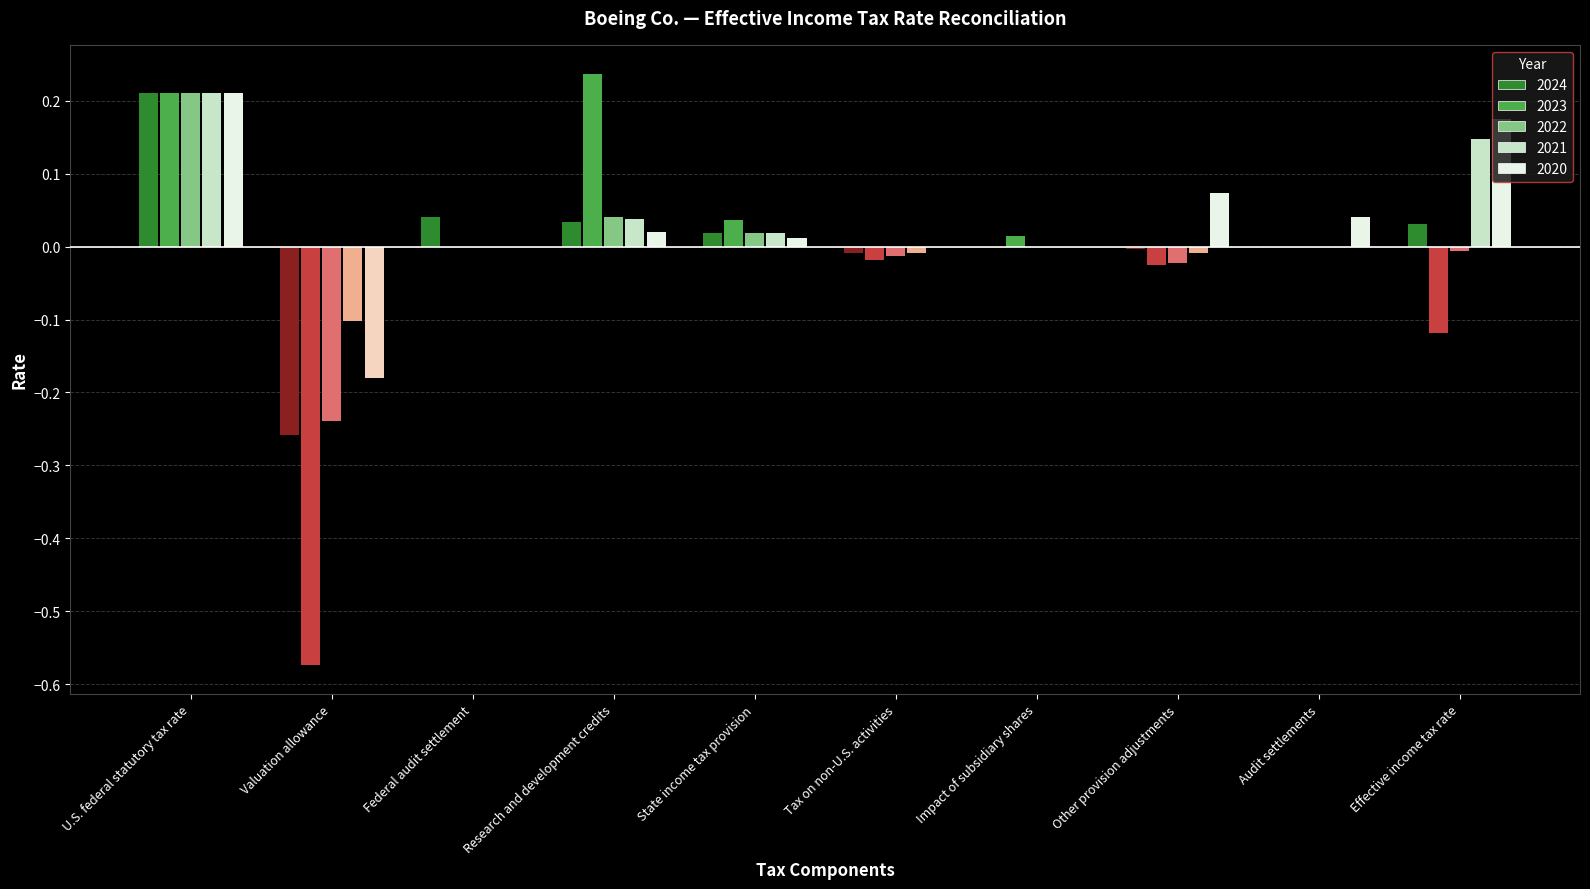

True or false: 2021 has a value of -0.1 at Valuation allowance.

False